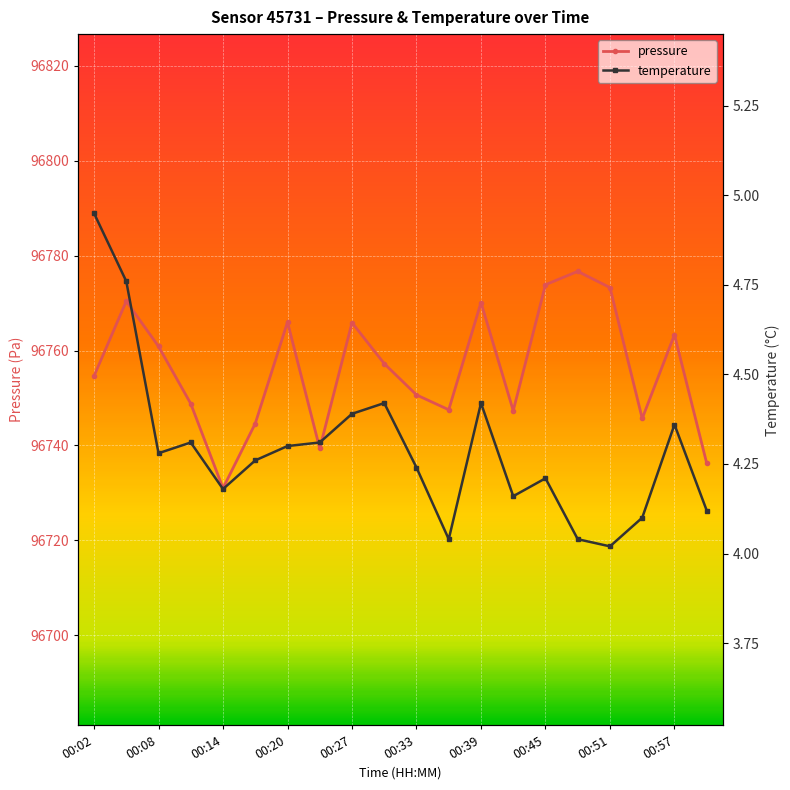

Is it true that temperature equals 4.4 at 00:27?

True